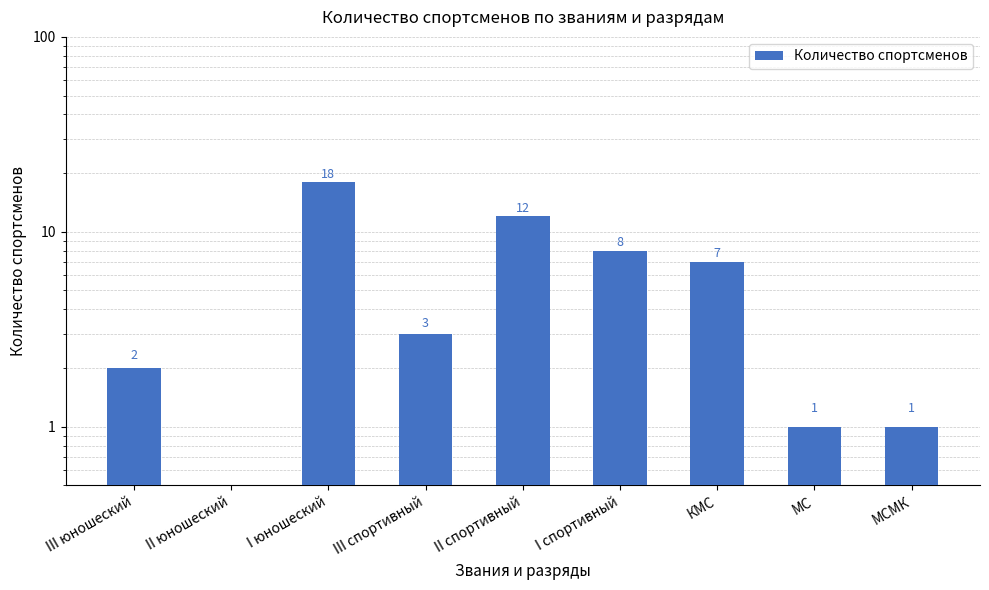

What is the label of the 1st bar from the right?

МСМК